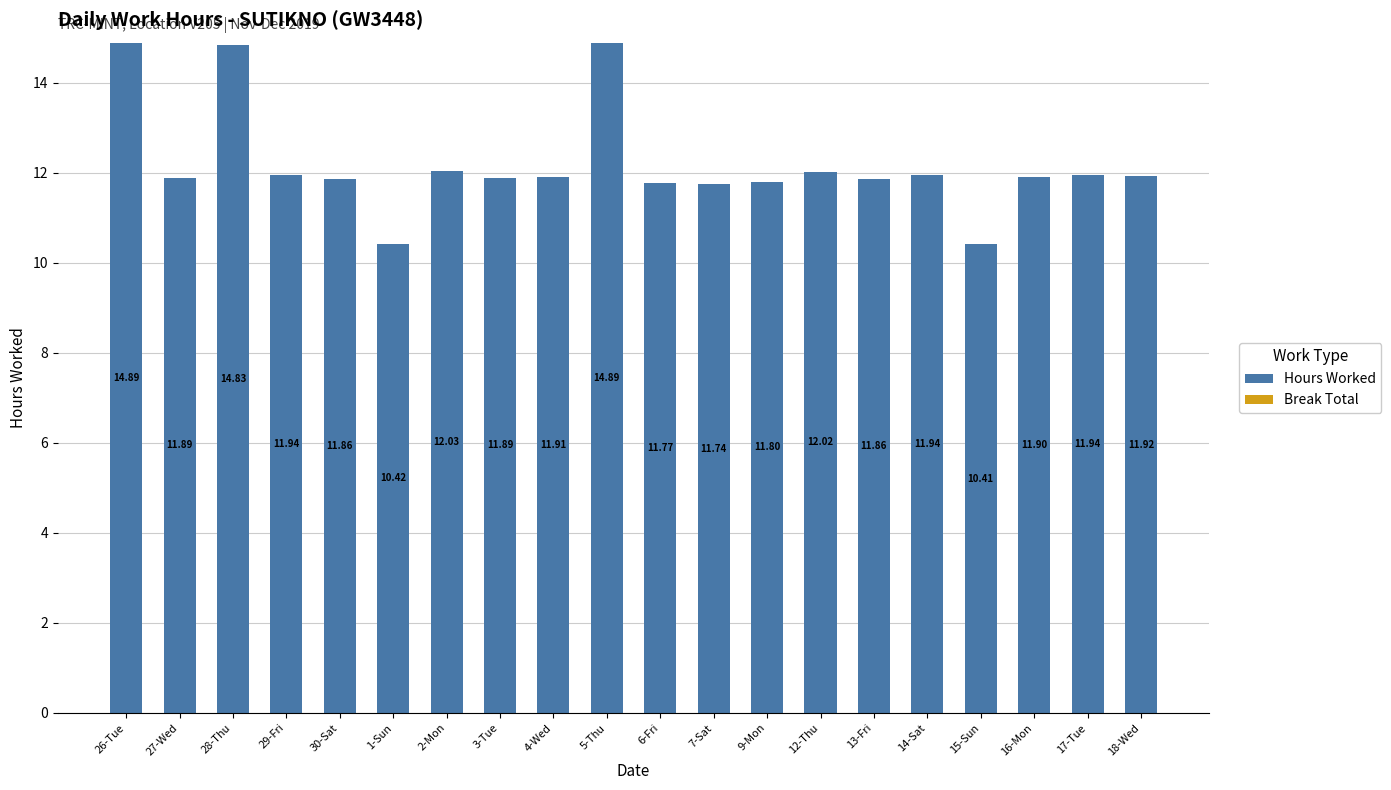

What is the difference between the maximum and minimum values?

4.5